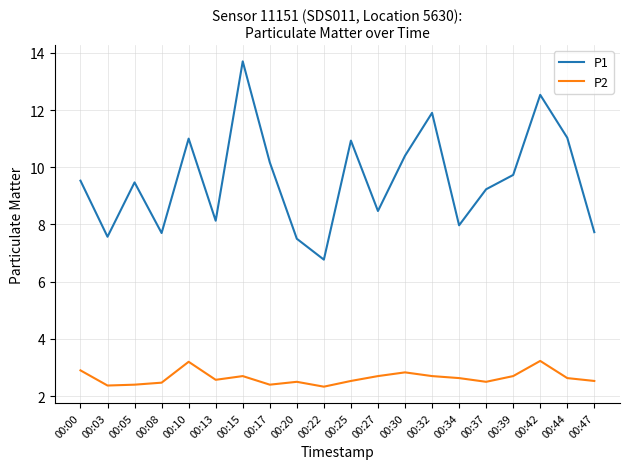

Which series has the largest range (max minus min)?

P1